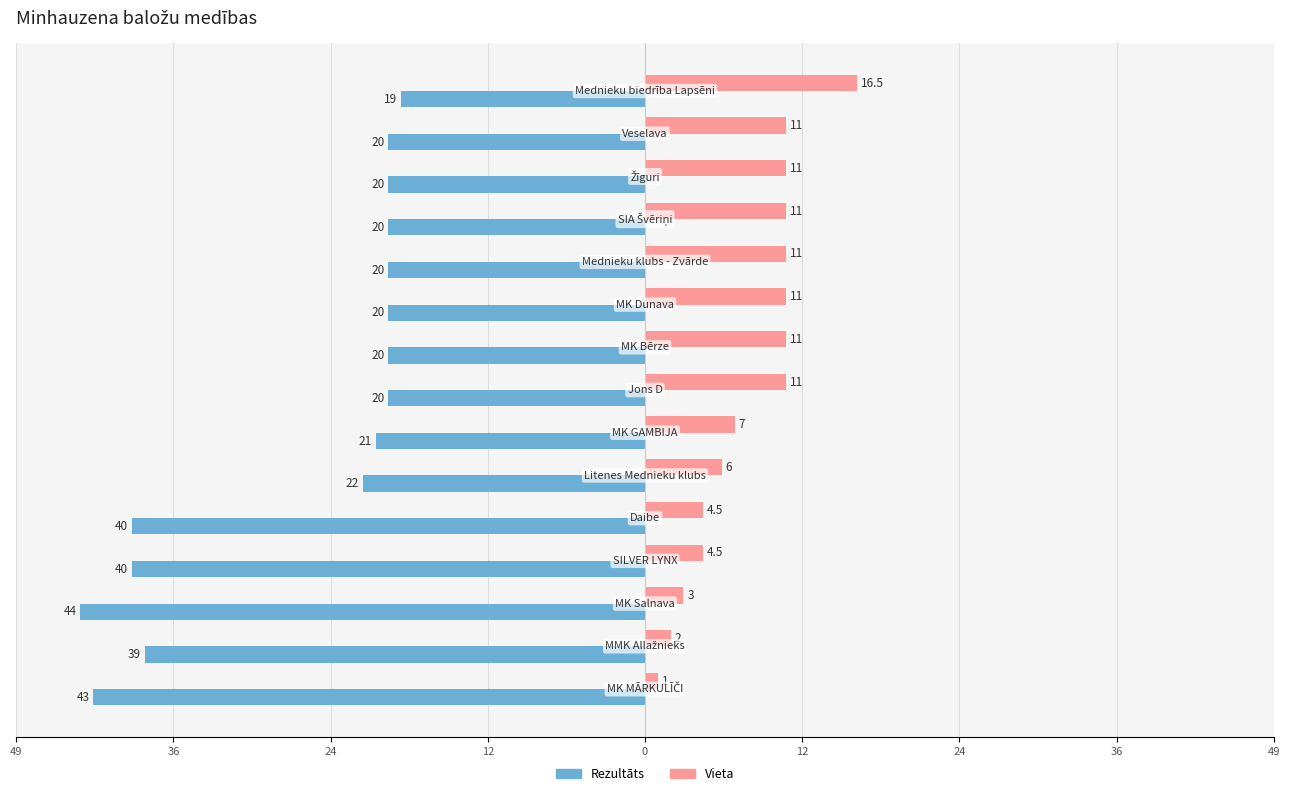

What is the value of the Vieta bar at the 12th from the left?

11.0